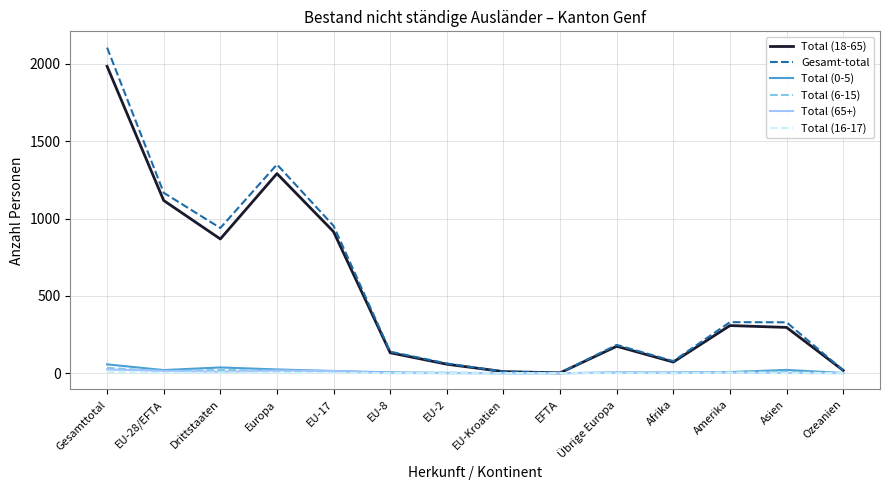

At which label is Gesamt-total closest to 1054?

EU-17